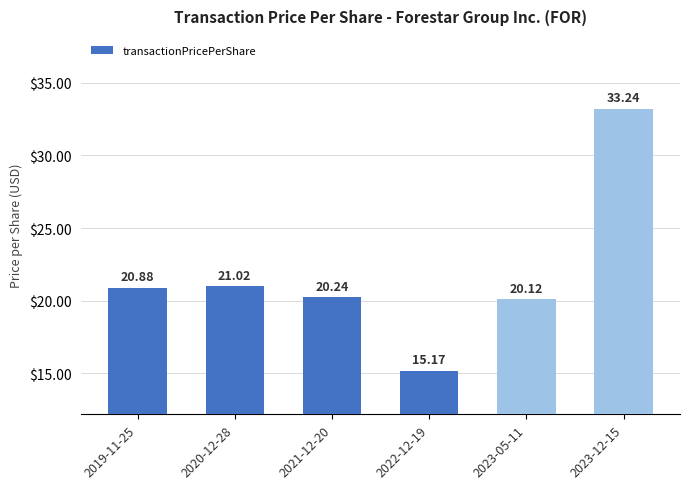

How many data points are less than 20?

1